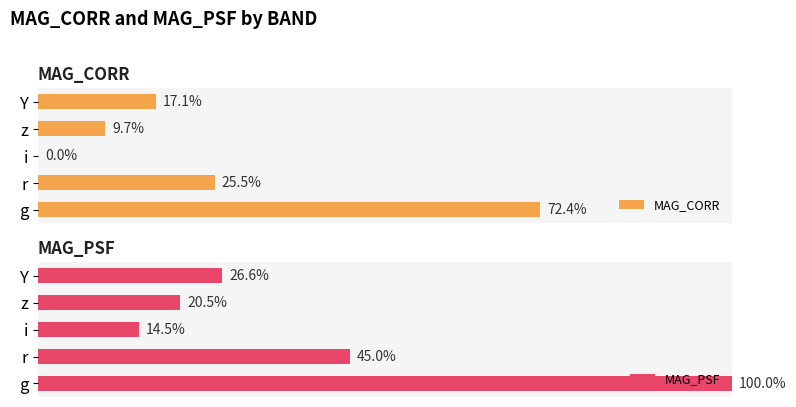

Where is MAG_CORR nearest to the value 36?

r